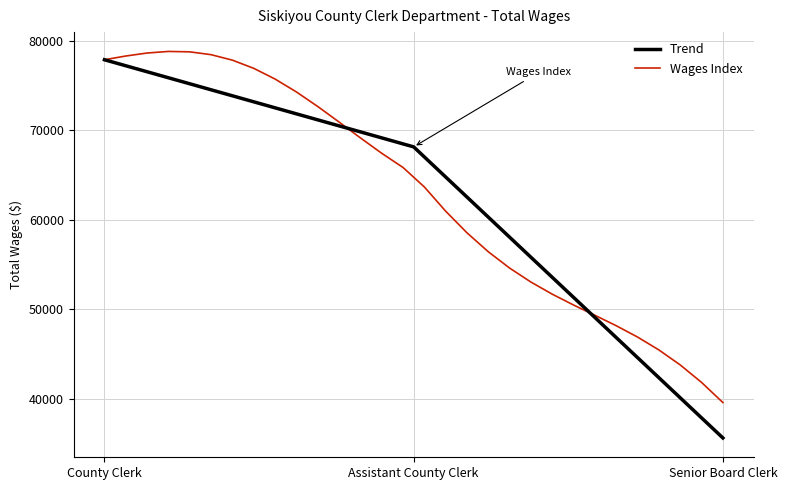

Reading left to right, transcribe all the data shown in this chart.

77895	68150	35598